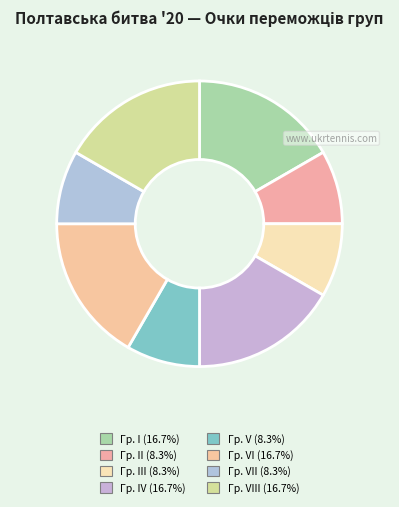

Is there any slice that represents more than half of the pie?

No